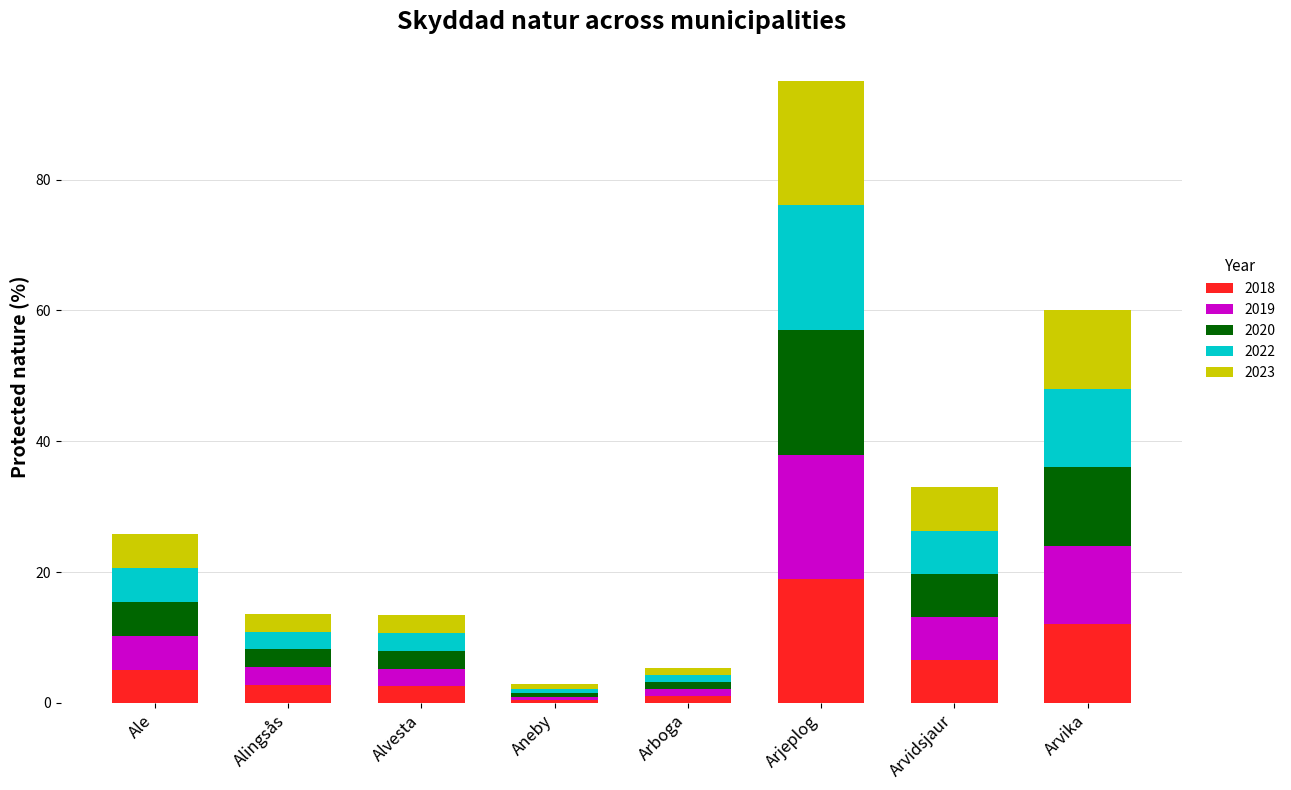

At which category is the sum across all series the highest?

Arjeplog